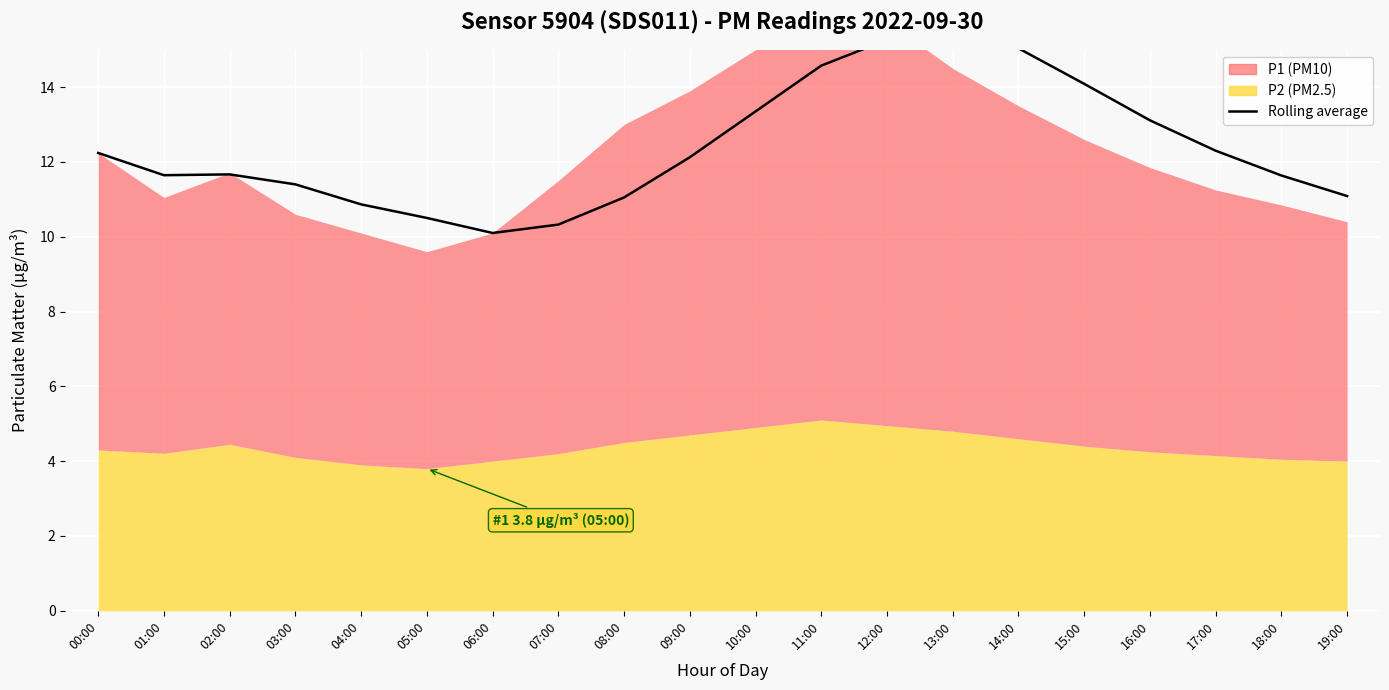

What is the change in value from 00:00 to 12:00?

+3.0